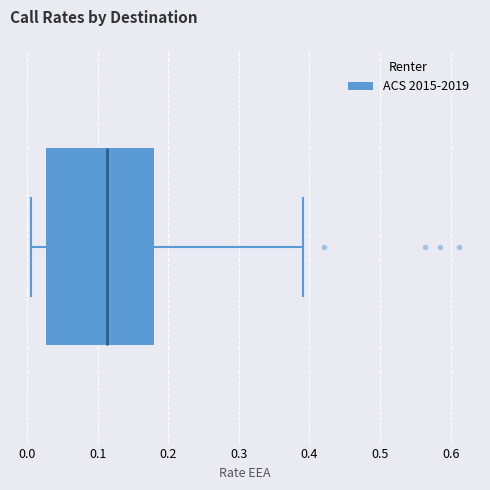

Transcribe this box plot: give where the median line is, the range the box spans, and where the two whiskers end, as read against the x-axis. The values are not printed on the chart, so give them approximately, as read against the axis.

median 0.11, box 0.03 to 0.18, whiskers 0.01 to 0.39